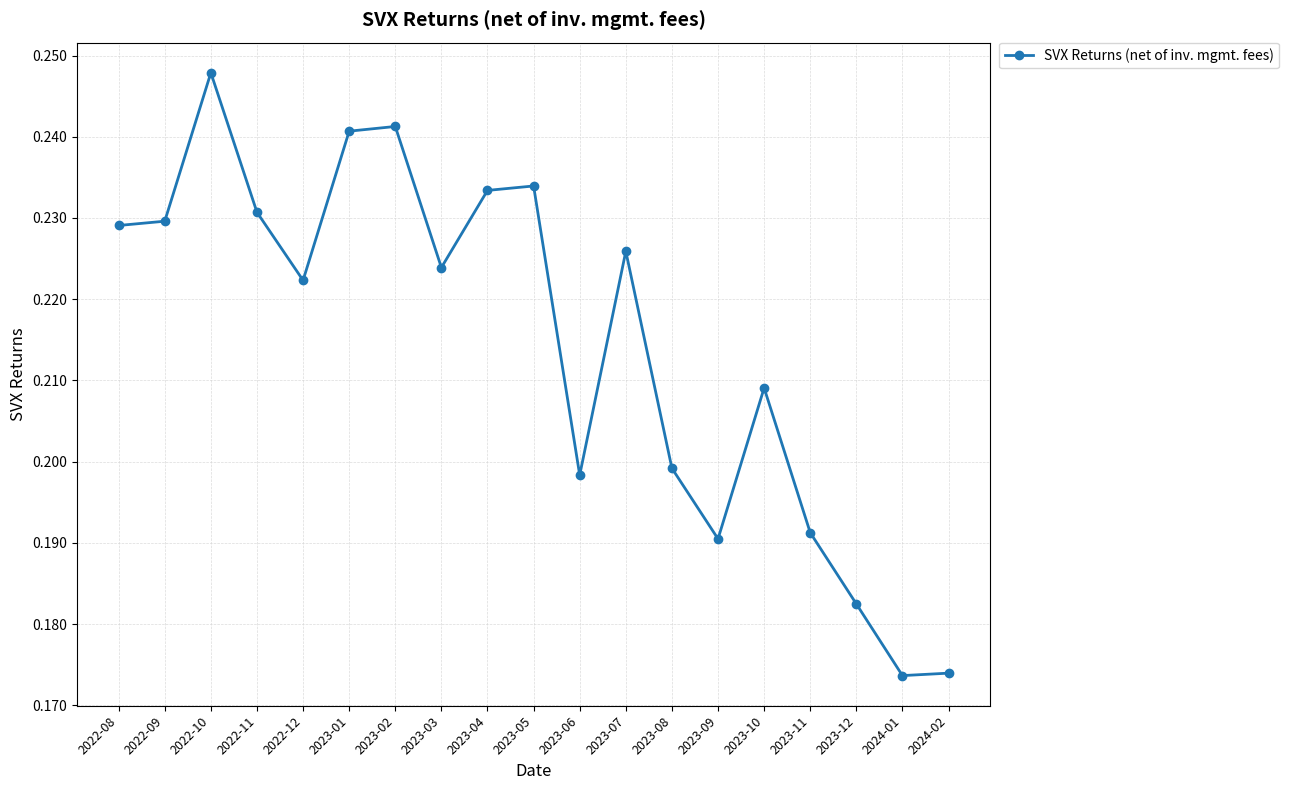

What position from the right is 2022-08?

19